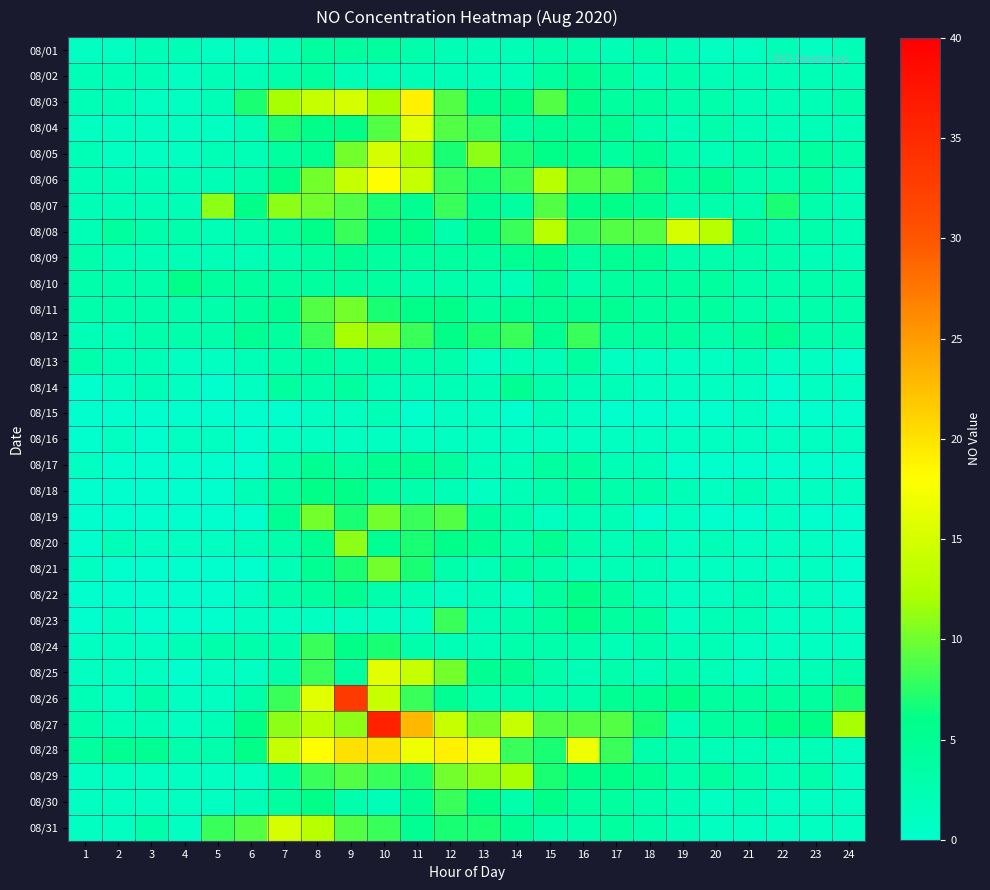

Reading left to right, extract all data points from this chart.

08/01: 1=1	2=1	3=2	4=2	5=1	6=1	7=2	8=4	9=4	10=4	11=3	12=2	13=2	14=2	15=3	16=3	17=2	18=3	19=2	20=1	21=1	22=2	23=1	24=2
08/02: 1=2	2=2	3=2	4=1	5=2	6=2	7=3	8=4	9=2	10=2	11=2	12=2	13=2	14=2	15=4	16=5	17=4	18=2	19=3	20=2	21=2	22=2	23=2	24=2
08/03: 1=2	2=2	3=1	4=1	5=2	6=7	7=12	8=14	9=15	10=12	11=19	12=9	13=5	14=6	15=9	16=6	17=4	18=4	19=3	20=3	21=2	22=2	23=2	24=3
08/04: 1=1	2=1	3=1	4=1	5=1	6=2	7=7	8=6	9=6	10=9	11=16	12=9	13=8	14=4	15=5	16=5	17=5	18=3	19=2	20=3	21=2	22=2	23=2	24=2
08/05: 1=2	2=1	3=1	4=1	5=2	6=2	7=4	8=5	9=10	10=15	11=12	12=7	13=11	14=7	15=6	16=6	17=4	18=5	19=3	20=2	21=3	22=3	23=4	24=3
08/06: 1=2	2=2	3=2	4=2	5=2	6=3	7=6	8=10	9=14	10=18	11=14	12=8	13=7	14=8	15=13	16=9	17=9	18=7	19=4	20=5	21=3	22=3	23=4	24=2
08/07: 1=2	2=2	3=2	4=2	5=11	6=6	7=11	8=10	9=9	10=7	11=5	12=8	13=5	14=4	15=9	16=6	17=6	18=5	19=3	20=3	21=3	22=7	23=3	24=2
08/08: 1=2	2=4	3=3	4=3	5=2	6=3	7=4	8=6	9=8	10=6	11=6	12=3	13=6	14=8	15=13	16=8	17=9	18=9	19=15	20=13	21=4	22=3	23=3	24=2
08/09: 1=3	2=2	3=2	4=2	5=2	6=2	7=3	8=4	9=5	10=4	11=4	12=4	13=4	14=5	15=6	16=4	17=5	18=5	19=3	20=3	21=3	22=3	23=2	24=2
08/10: 1=3	2=3	3=3	4=6	5=4	6=4	7=4	8=4	9=4	10=4	11=3	12=3	13=3	14=2	15=5	16=3	17=4	18=4	19=4	20=4	21=3	22=3	23=3	24=3
08/11: 1=3	2=3	3=3	4=3	5=3	6=4	7=5	8=9	9=10	10=7	11=6	12=6	13=4	14=5	15=5	16=5	17=5	18=4	19=4	20=4	21=3	22=3	23=3	24=3
08/12: 1=2	2=2	3=3	4=3	5=3	6=5	7=4	8=8	9=12	10=11	11=8	12=6	13=7	14=8	15=5	16=8	17=4	18=4	19=4	20=3	21=4	22=5	23=3	24=3
08/13: 1=3	2=2	3=2	4=1	5=1	6=2	7=3	8=4	9=3	10=4	11=3	12=3	13=1	14=2	15=2	16=4	17=1	18=1	19=1	20=1	21=2	22=1	23=1	24=0
08/14: 1=0	2=1	3=2	4=1	5=0	6=1	7=4	8=3	9=4	10=2	11=2	12=2	13=2	14=5	15=3	16=2	17=2	18=1	19=1	20=1	21=1	22=0	23=1	24=1
08/15: 1=0	2=0	3=0	4=0	5=0	6=0	7=0	8=1	9=1	10=2	11=0	12=1	13=1	14=0	15=2	16=1	17=0	18=0	19=0	20=0	21=1	22=0	23=0	24=0
08/16: 1=0	2=1	3=0	4=1	5=1	6=0	7=1	8=1	9=1	10=1	11=1	12=1	13=1	14=1	15=1	16=1	17=1	18=1	19=1	20=1	21=1	22=1	23=1	24=1
08/17: 1=1	2=0	3=0	4=0	5=0	6=0	7=3	8=5	9=4	10=5	11=5	12=4	13=2	14=2	15=4	16=4	17=2	18=2	19=0	20=0	21=0	22=0	23=0	24=0
08/18: 1=0	2=0	3=0	4=0	5=0	6=2	7=4	8=6	9=6	10=4	11=3	12=2	13=1	14=2	15=3	16=4	17=3	18=3	19=2	20=1	21=2	22=1	23=1	24=1
08/19: 1=0	2=0	3=0	4=0	5=0	6=0	7=5	8=10	9=7	10=10	11=8	12=9	13=4	14=3	15=1	16=2	17=2	18=0	19=1	20=0	21=0	22=1	23=0	24=0
08/20: 1=0	2=2	3=1	4=1	5=1	6=2	7=3	8=5	9=11	10=5	11=7	12=6	13=5	14=3	15=5	16=3	17=2	18=3	19=1	20=2	21=1	22=1	23=1	24=0
08/21: 1=1	2=0	3=0	4=0	5=0	6=0	7=2	8=5	9=7	10=10	11=7	12=3	13=2	14=4	15=3	16=2	17=2	18=2	19=1	20=1	21=1	22=1	23=1	24=0
08/22: 1=0	2=0	3=0	4=0	5=0	6=1	7=3	8=4	9=5	10=3	11=2	12=1	13=2	14=1	15=4	16=6	17=4	18=2	19=1	20=1	21=2	22=1	23=1	24=0
08/23: 1=0	2=1	3=0	4=0	5=0	6=1	7=1	8=1	9=1	10=1	11=1	12=8	13=2	14=3	15=4	16=6	17=4	18=4	19=1	20=2	21=2	22=1	23=1	24=1
08/24: 1=1	2=1	3=1	4=2	5=3	6=3	7=3	8=8	9=6	10=7	11=3	12=2	13=2	14=3	15=3	16=3	17=2	18=3	19=2	20=2	21=1	22=1	23=1	24=1
08/25: 1=1	2=1	3=1	4=0	5=1	6=1	7=3	8=8	9=4	10=16	11=14	12=10	13=5	14=5	15=3	16=2	17=3	18=2	19=3	20=2	21=1	22=2	23=2	24=3
08/26: 1=2	2=1	3=3	4=1	5=1	6=3	7=8	8=16	9=33	10=14	11=8	12=5	13=3	14=3	15=3	16=3	17=5	18=5	19=6	20=4	21=4	22=4	23=4	24=7
08/27: 1=3	2=2	3=2	4=1	5=2	6=6	7=11	8=13	9=11	10=36	11=23	12=14	13=10	14=14	15=9	16=9	17=9	18=7	19=2	20=4	21=4	22=6	23=6	24=12
08/28: 1=4	2=5	3=5	4=3	5=3	6=6	7=14	8=18	9=20	10=20	11=17	12=19	13=17	14=8	15=7	16=17	17=8	18=3	19=3	20=2	21=2	22=2	23=2	24=1
08/29: 1=1	2=1	3=1	4=1	5=1	6=1	7=4	8=8	9=9	10=8	11=7	12=10	13=11	14=12	15=7	16=6	17=6	18=5	19=3	20=4	21=3	22=2	23=3	24=1
08/30: 1=1	2=1	3=1	4=1	5=1	6=2	7=4	8=6	9=3	10=2	11=5	12=8	13=6	14=3	15=6	16=4	17=4	18=3	19=2	20=1	21=2	22=1	23=1	24=1
08/31: 1=1	2=1	3=3	4=1	5=8	6=9	7=15	8=13	9=9	10=8	11=5	12=7	13=7	14=5	15=3	16=3	17=4	18=3	19=2	20=1	21=1	22=1	23=1	24=1